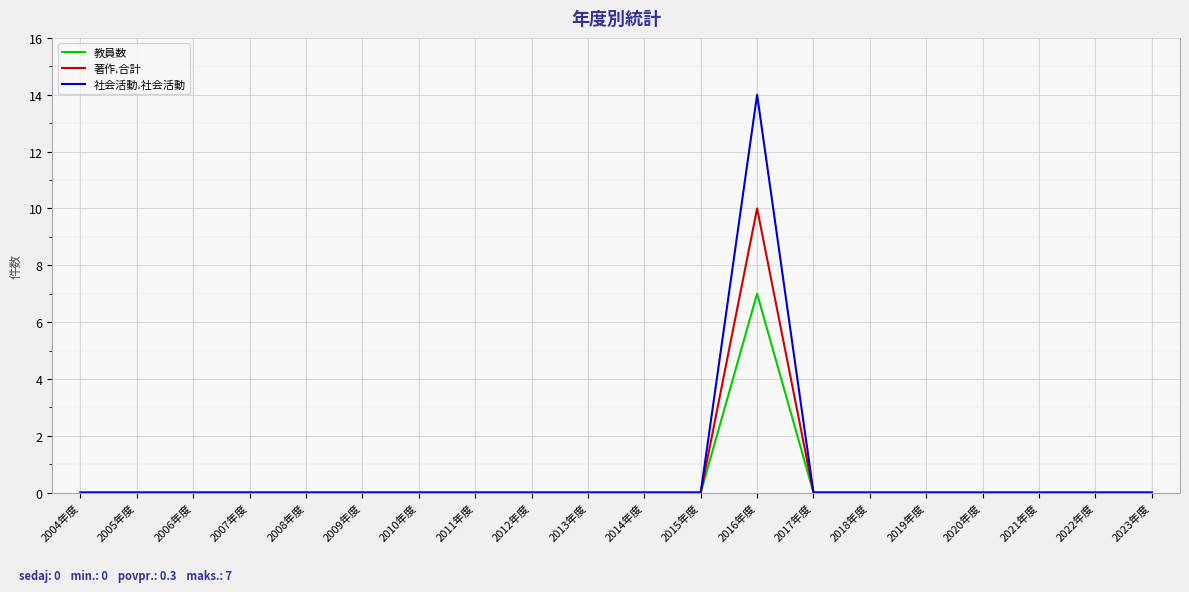

The value of 教員数 at 2020年度 is -2. True or false?

False